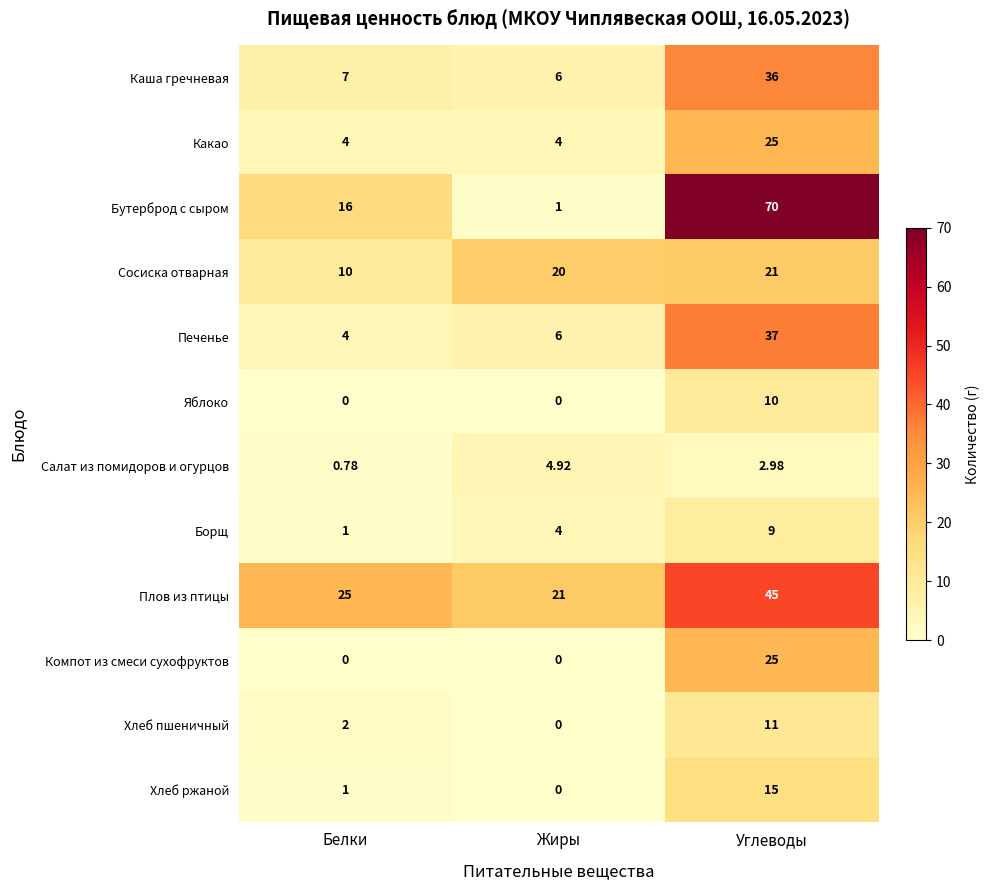

Where is Сосиска отварная nearest to the value 15?

Белки